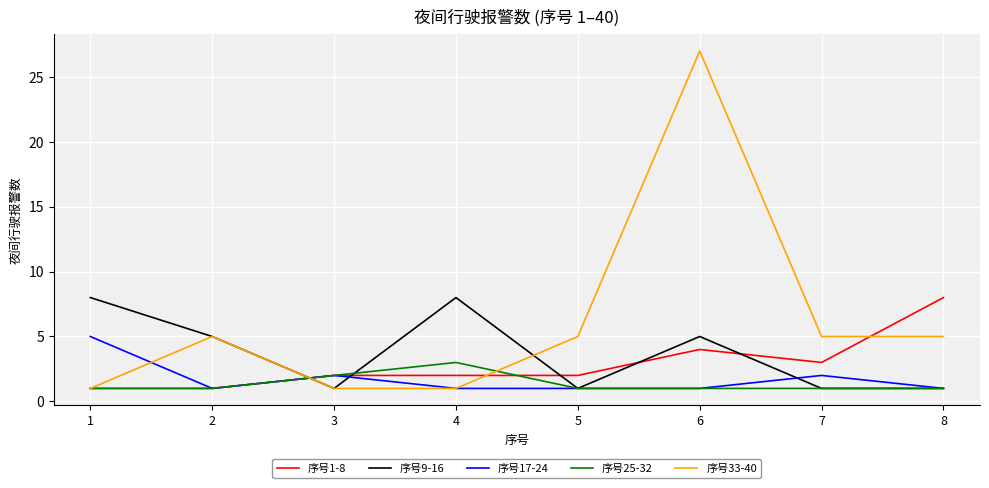

At which category is the sum across all series the highest?

6